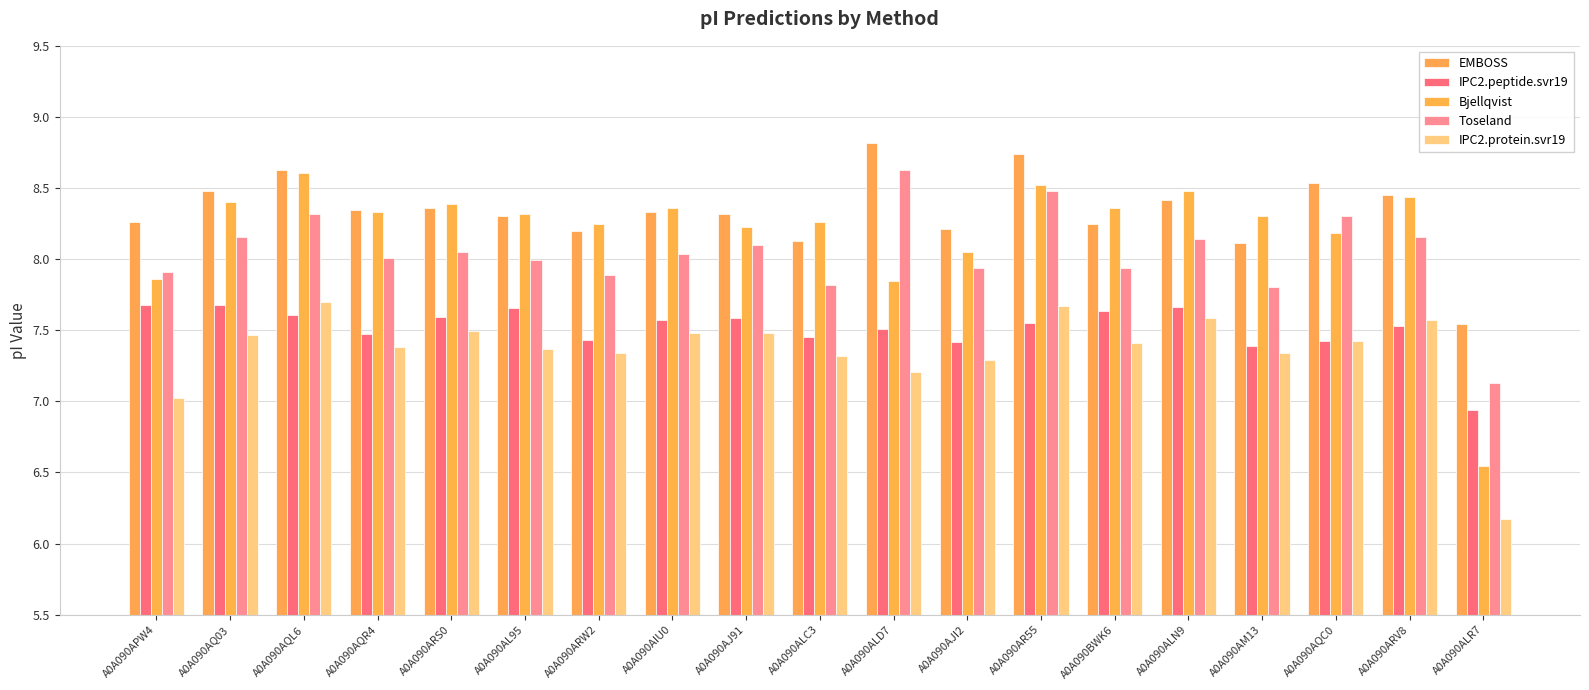

Reading right to left, extract all data points from this chart.

EMBOSS: A0A090ALR7=7.5	A0A090ARV8=8.4	A0A090AQC0=8.5	A0A090AM13=8.1	A0A090ALN9=8.4	A0A090BWK6=8.2	A0A090AR55=8.7	A0A090AJI2=8.2	A0A090ALD7=8.8	A0A090ALC3=8.1	A0A090AJ91=8.3	A0A090AIU0=8.3	A0A090ARW2=8.2	A0A090AL95=8.3	A0A090ARS0=8.4	A0A090AQR4=8.3	A0A090AQL6=8.6	A0A090AQ03=8.5	A0A090APW4=8.3
IPC2.peptide.svr19: A0A090ALR7=6.9	A0A090ARV8=7.5	A0A090AQC0=7.4	A0A090AM13=7.4	A0A090ALN9=7.7	A0A090BWK6=7.6	A0A090AR55=7.6	A0A090AJI2=7.4	A0A090ALD7=7.5	A0A090ALC3=7.5	A0A090AJ91=7.6	A0A090AIU0=7.6	A0A090ARW2=7.4	A0A090AL95=7.7	A0A090ARS0=7.6	A0A090AQR4=7.5	A0A090AQL6=7.6	A0A090AQ03=7.7	A0A090APW4=7.7
Bjellqvist: A0A090ALR7=6.5	A0A090ARV8=8.4	A0A090AQC0=8.2	A0A090AM13=8.3	A0A090ALN9=8.5	A0A090BWK6=8.4	A0A090AR55=8.5	A0A090AJI2=8.1	A0A090ALD7=7.8	A0A090ALC3=8.3	A0A090AJ91=8.2	A0A090AIU0=8.4	A0A090ARW2=8.2	A0A090AL95=8.3	A0A090ARS0=8.4	A0A090AQR4=8.3	A0A090AQL6=8.6	A0A090AQ03=8.4	A0A090APW4=7.9
Toseland: A0A090ALR7=7.1	A0A090ARV8=8.2	A0A090AQC0=8.3	A0A090AM13=7.8	A0A090ALN9=8.1	A0A090BWK6=7.9	A0A090AR55=8.5	A0A090AJI2=7.9	A0A090ALD7=8.6	A0A090ALC3=7.8	A0A090AJ91=8.1	A0A090AIU0=8.0	A0A090ARW2=7.9	A0A090AL95=8.0	A0A090ARS0=8.1	A0A090AQR4=8.0	A0A090AQL6=8.3	A0A090AQ03=8.2	A0A090APW4=7.9
IPC2.protein.svr19: A0A090ALR7=6.2	A0A090ARV8=7.6	A0A090AQC0=7.4	A0A090AM13=7.3	A0A090ALN9=7.6	A0A090BWK6=7.4	A0A090AR55=7.7	A0A090AJI2=7.3	A0A090ALD7=7.2	A0A090ALC3=7.3	A0A090AJ91=7.5	A0A090AIU0=7.5	A0A090ARW2=7.3	A0A090AL95=7.4	A0A090ARS0=7.5	A0A090AQR4=7.4	A0A090AQL6=7.7	A0A090AQ03=7.5	A0A090APW4=7.0